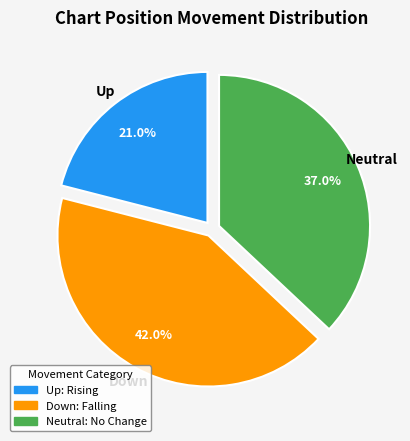

Is there a majority slice in this chart?

No